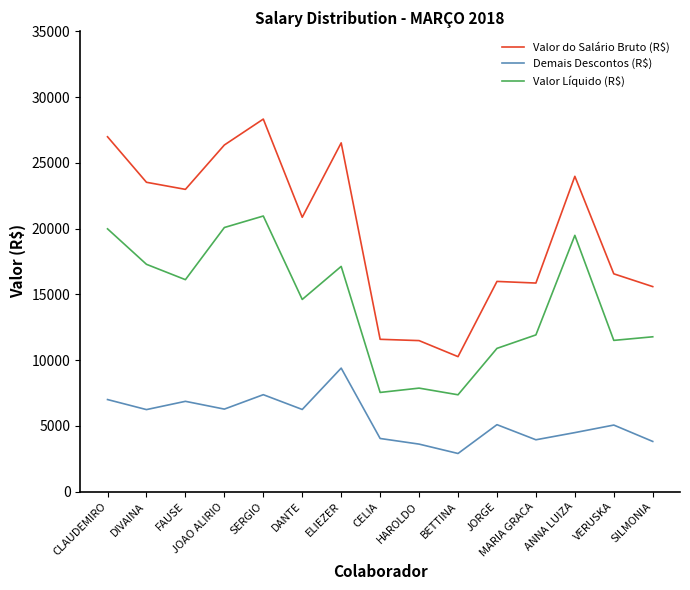

At how many categories does at least one series exceed 21942?

7